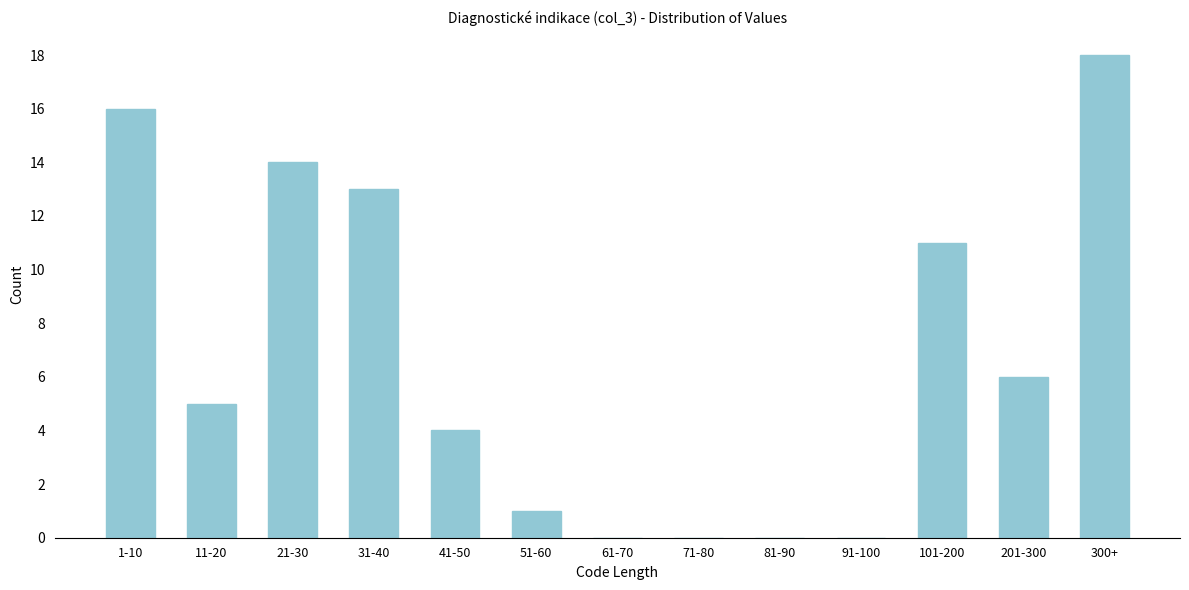

Reading left to right, list all the values displayed in this chart.

1-10=16	11-20=5	21-30=14	31-40=13	41-50=4	51-60=1	61-70=0	71-80=0	81-90=0	91-100=0	101-200=11	201-300=6	300+=18